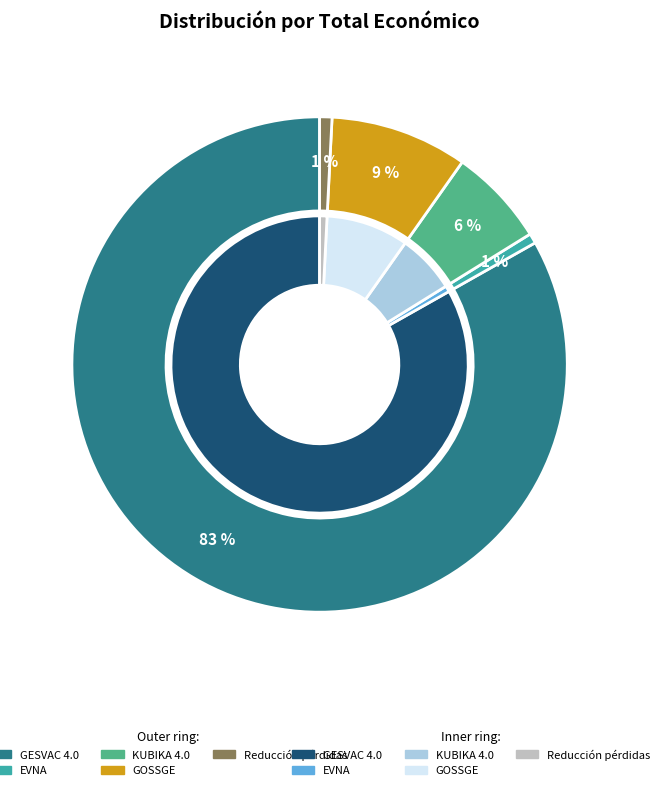

Is GESVAC 4.0 the majority of the pie?

Yes